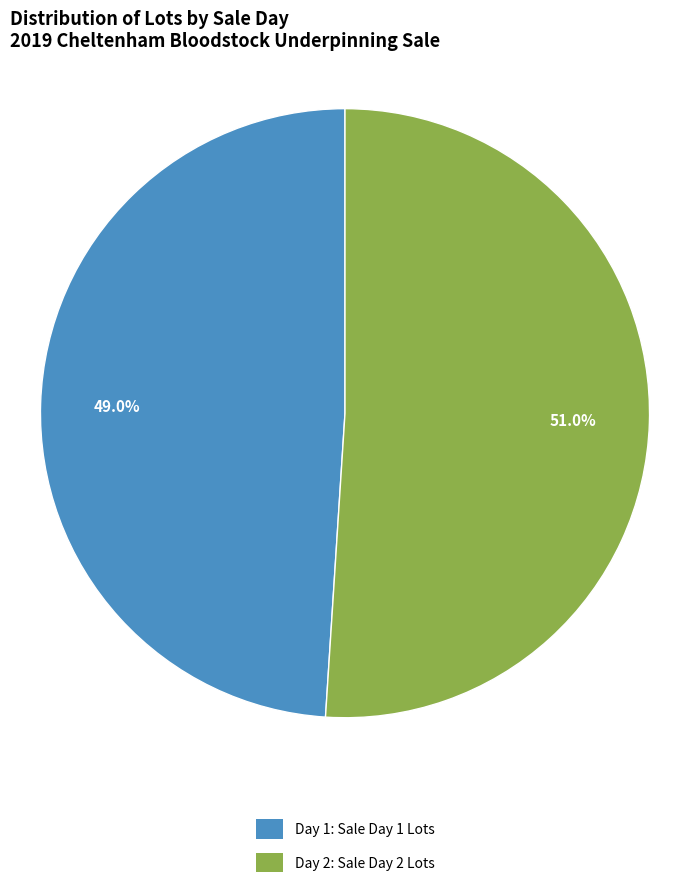

To the nearest percent, what is the combined percentage of Day 1 and Day 2?

100%